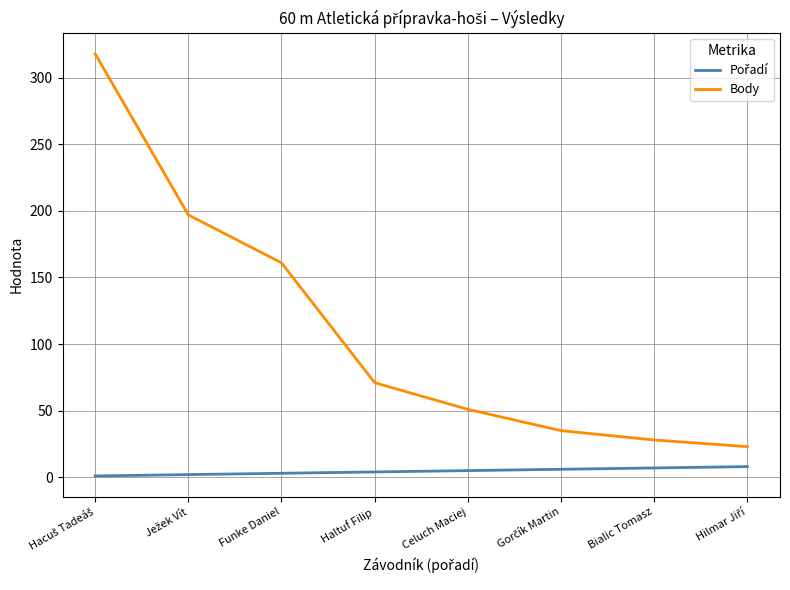

What is the greatest value displayed?

318